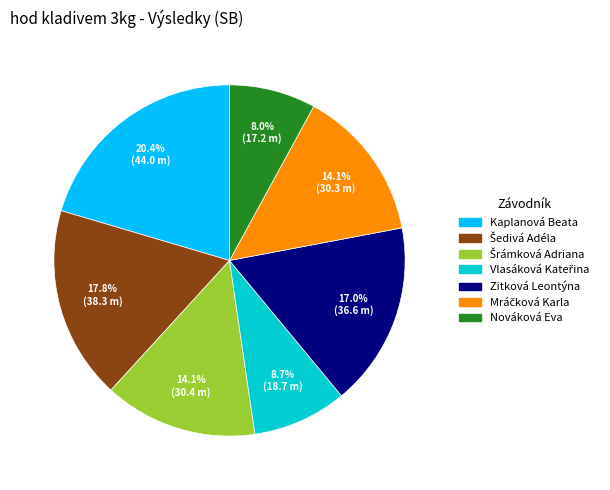

To the nearest percent, what is the difference between the largest and smallest slice percentages?

12%